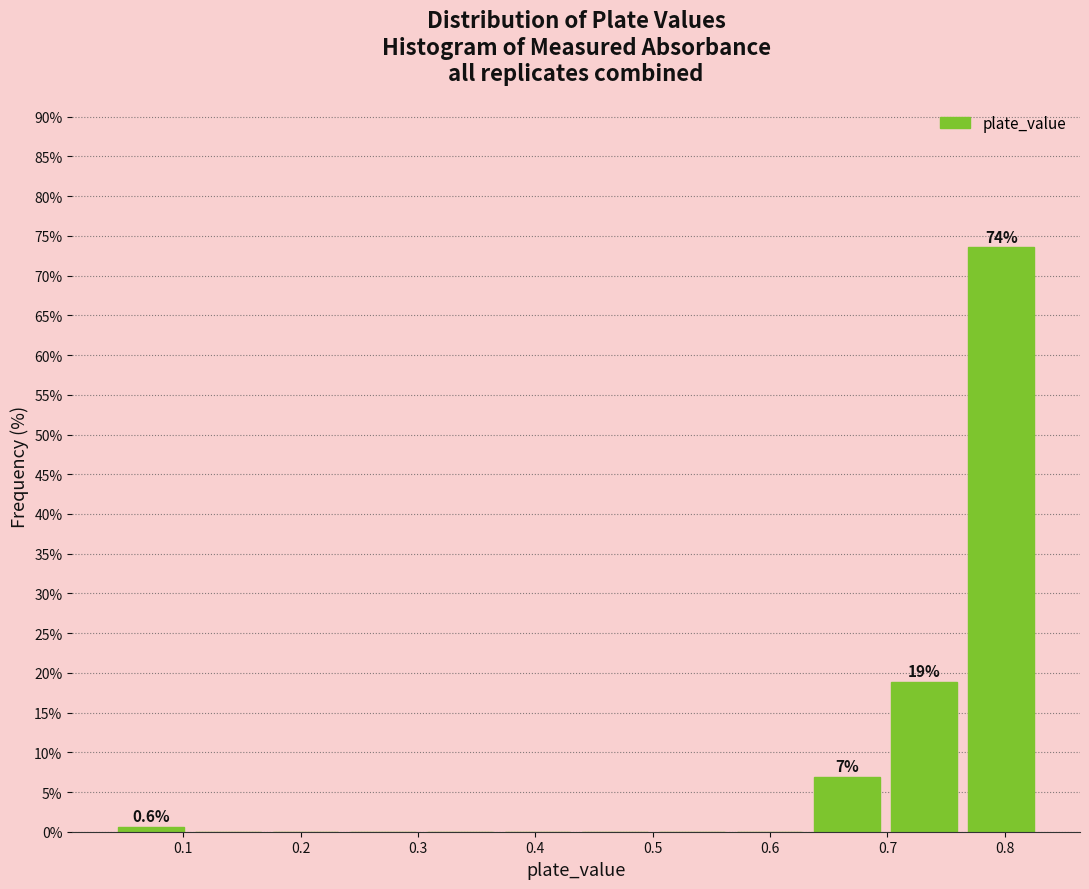

Over which range of the x-axis is the bar tallest?

0.76 to 0.83